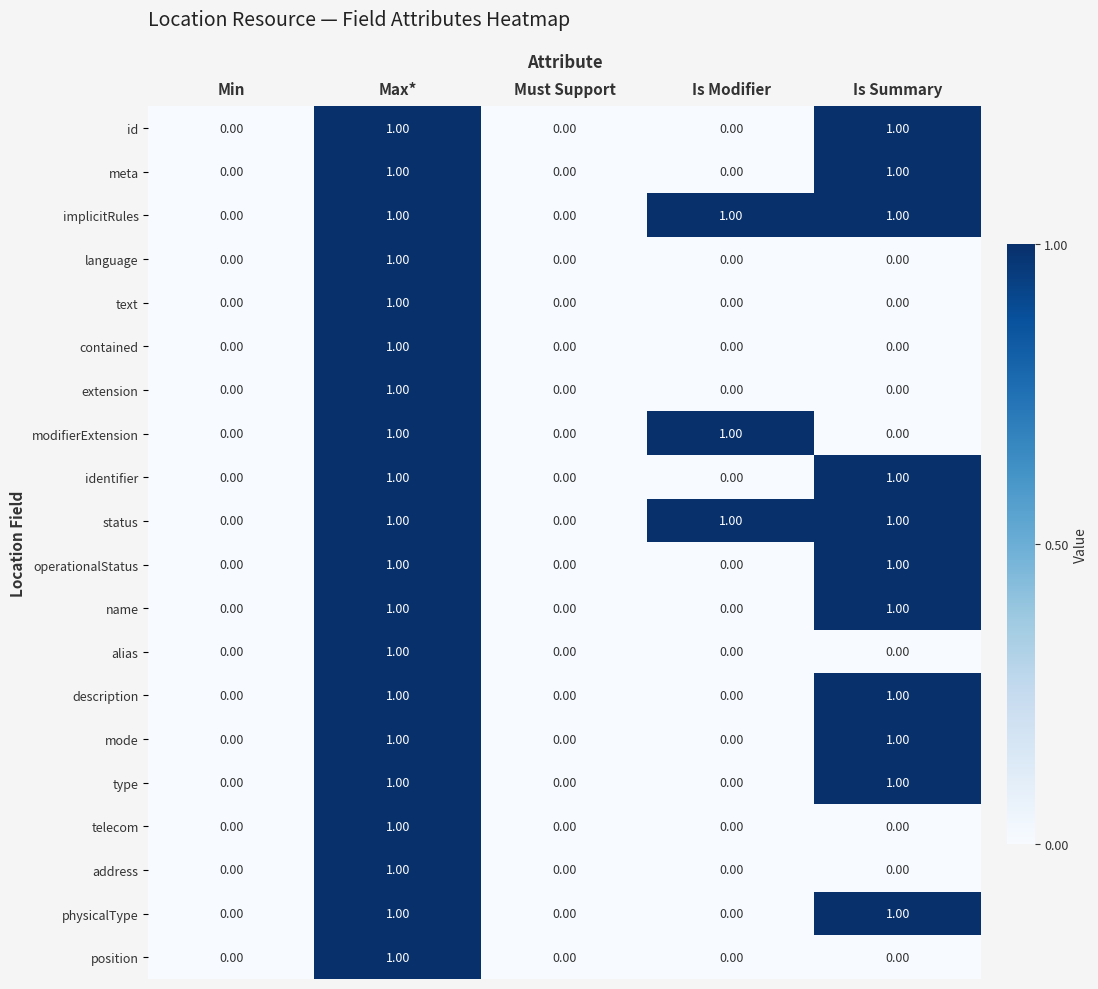

Is the value of type at Is Modifier greater than the value of text at Max*?

No